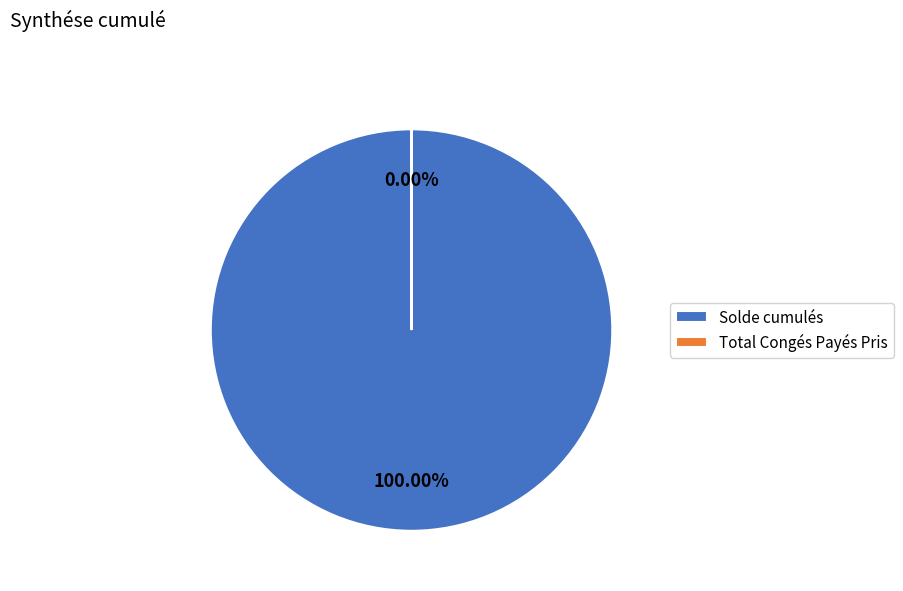

What is the change in value from Solde cumulés to Total Congés Payés Pris?

-3488.0